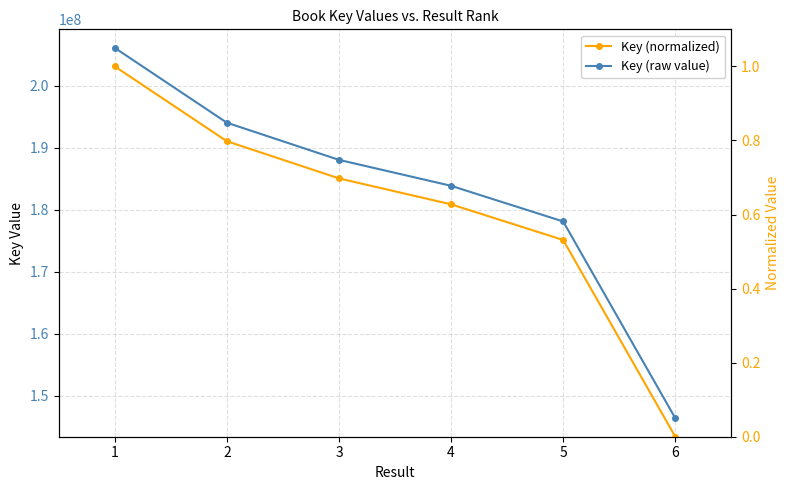

The value of Key (normalized) at 5 is 0.5. True or false?

True